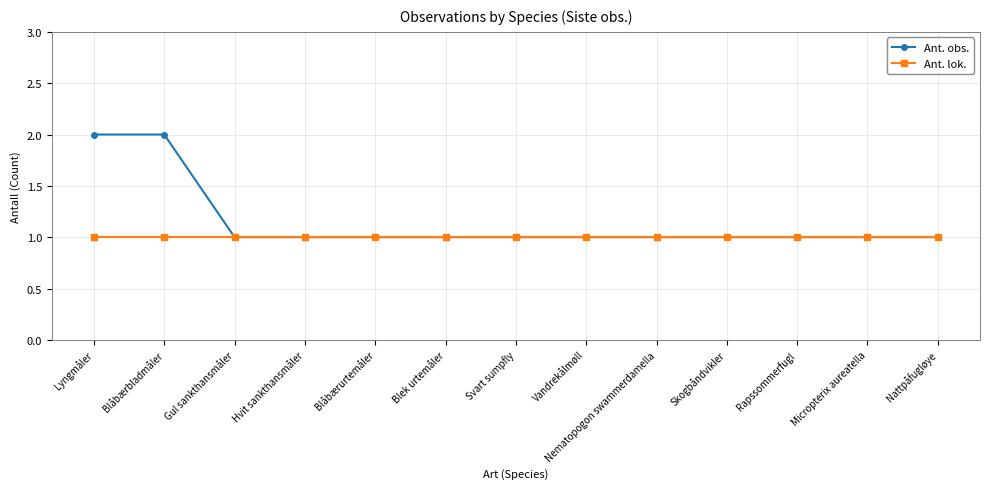

What is the highest value of the Ant. obs. series?

2